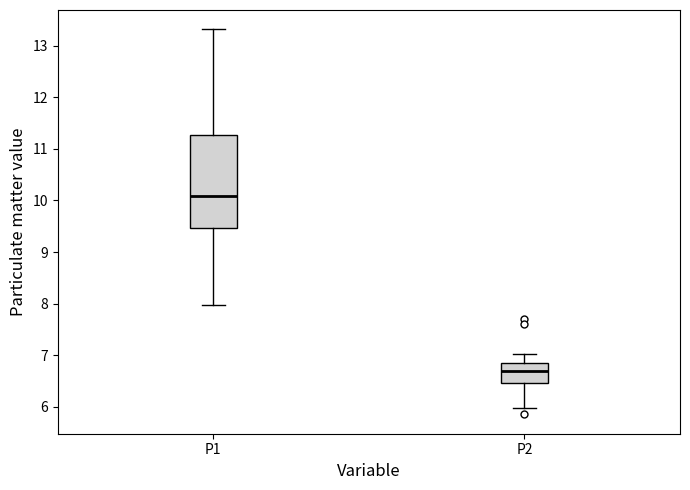

Comparing the boxes themselves (not the whiskers), which one is the tallest?

P1